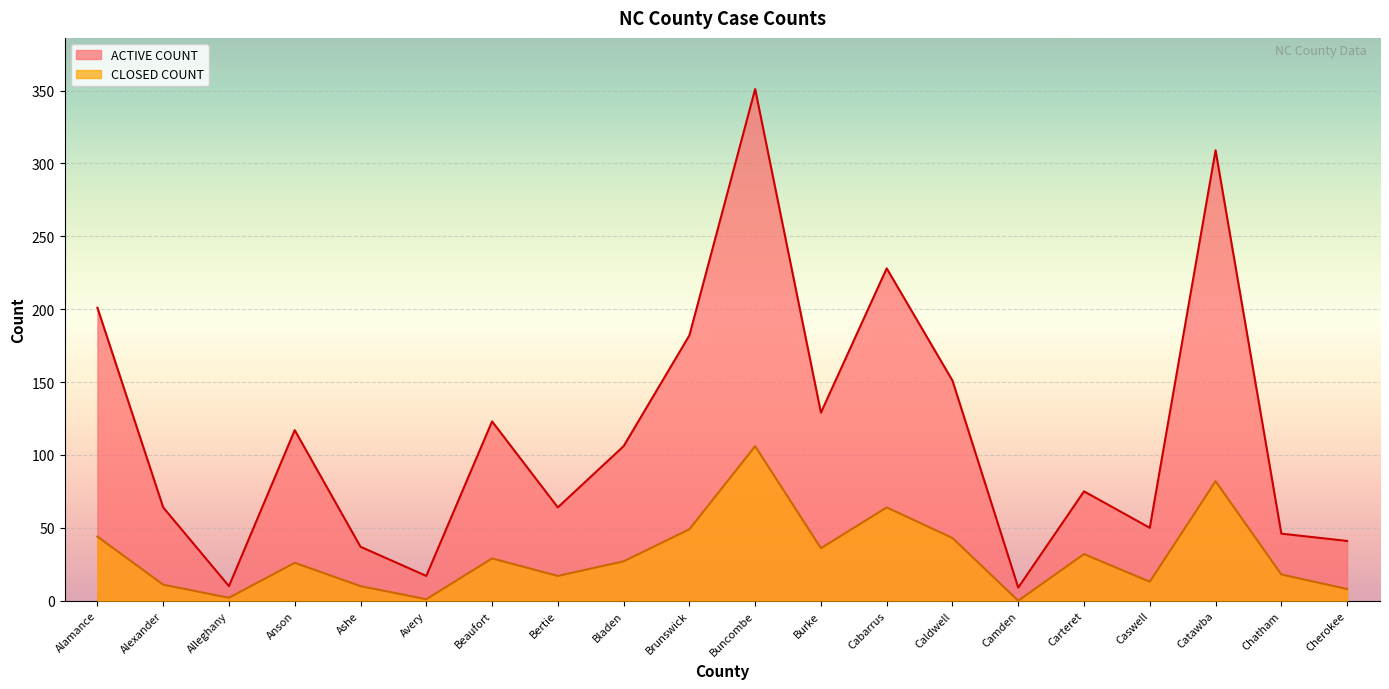

Reading left to right, what are all the values shown in this chart?

ACTIVE COUNT: 201	64	10	117	37	17	123	64	106	182	351	129	228	151	9	75	50	309	46	41
CLOSED COUNT: 44	11	2	26	10	1	29	17	27	49	106	36	64	43	0	32	13	82	18	8